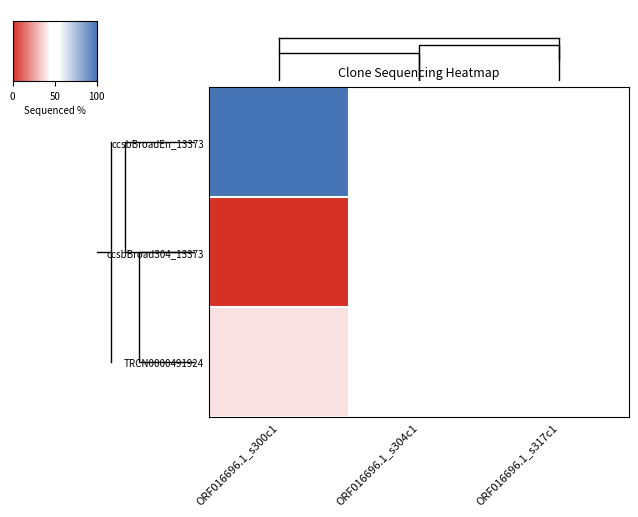

At which category does the chart reach its minimum across all series?

ORF016696.1_s300c1